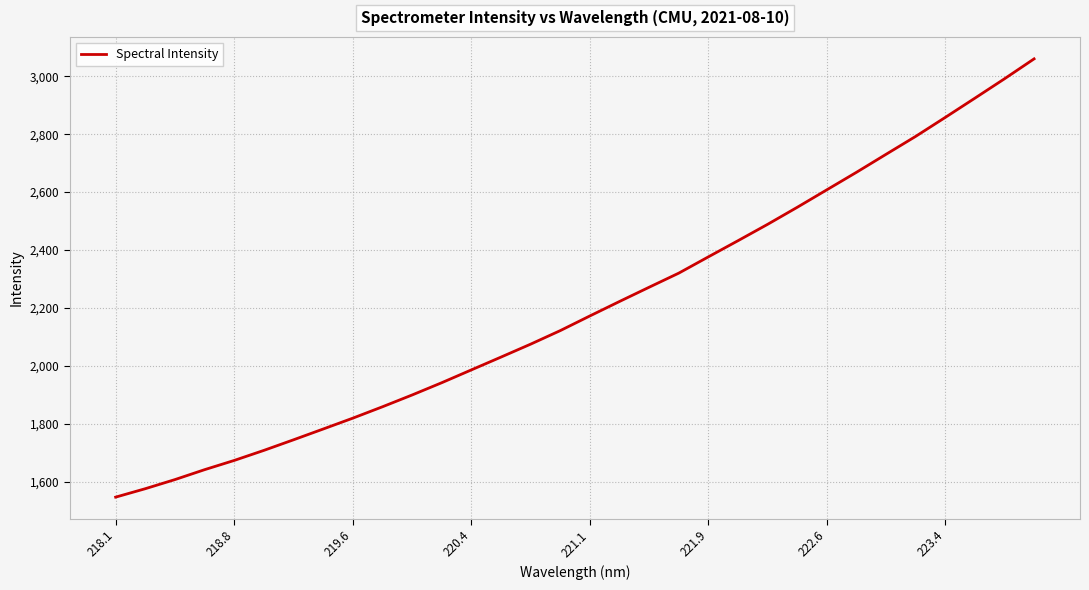

What is the maximum value shown in the chart?

3060.1